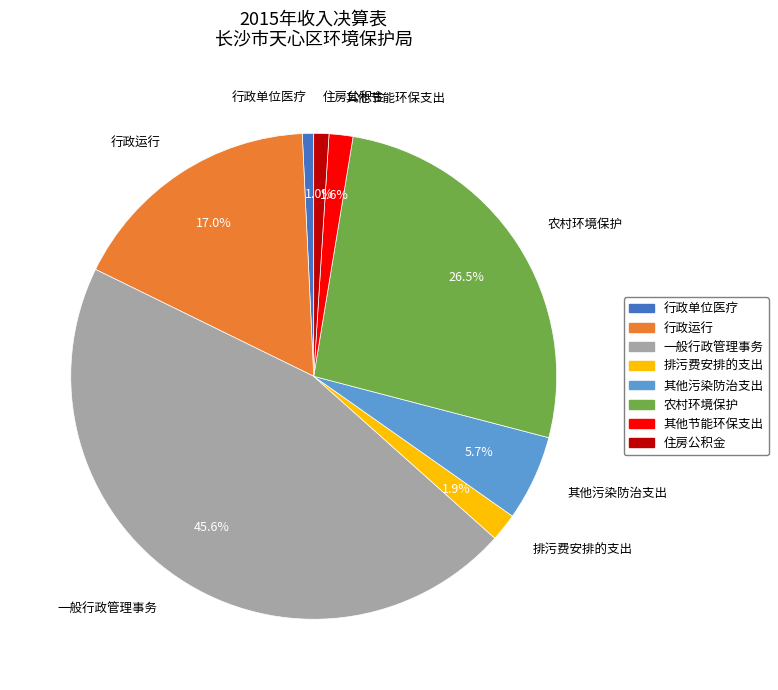

Approximately how many times larger is the value at 其他污染防治支出 compared to 其他节能环保支出?

3.6